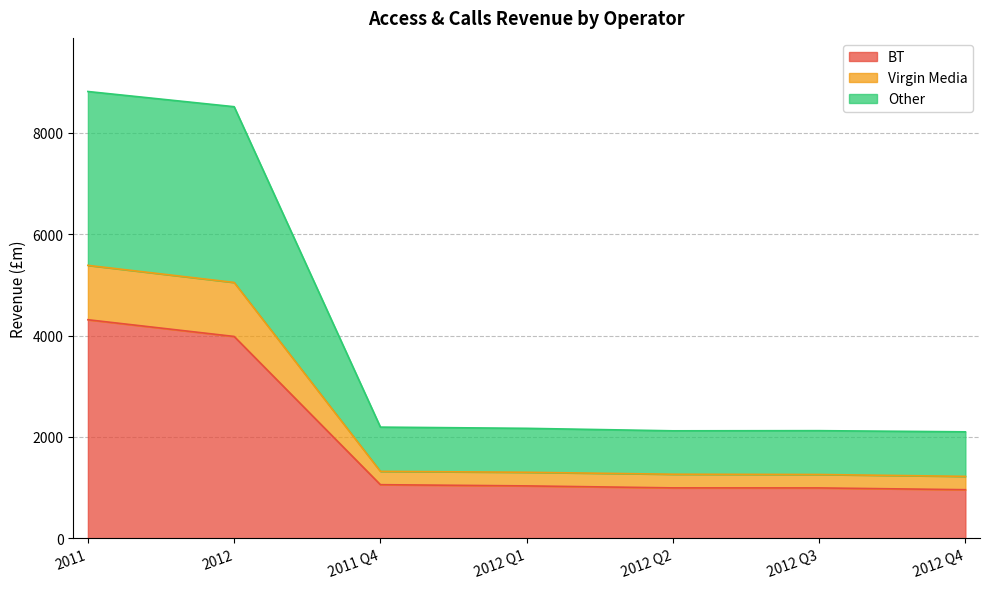

True or false: Other and Virgin Media cross at least once.

False